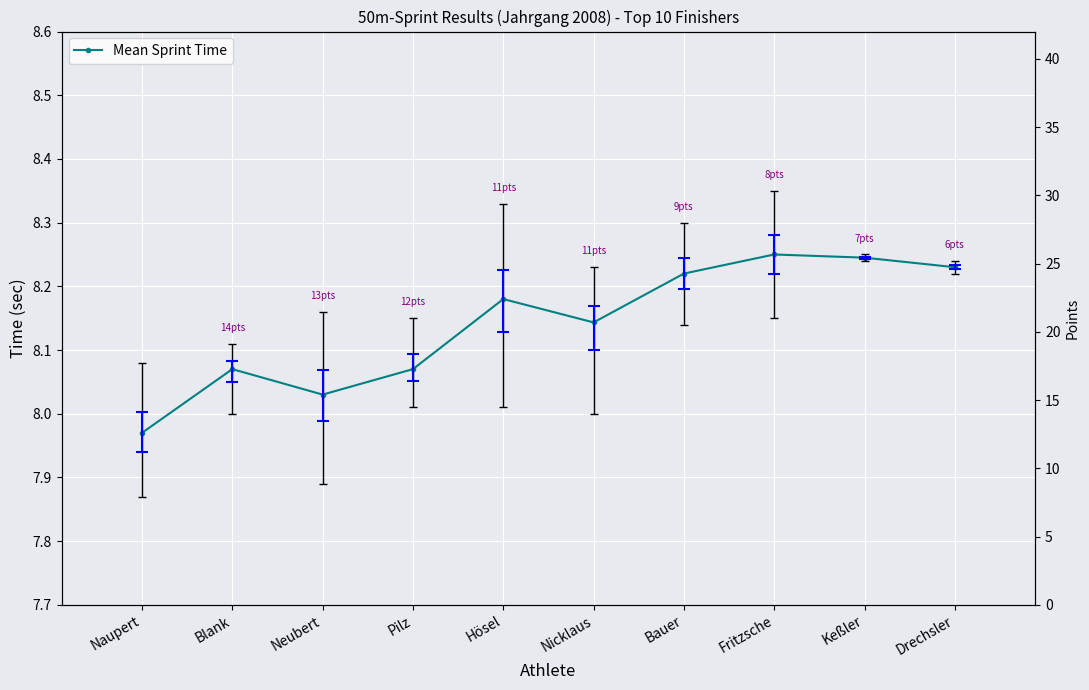

Rank the series at Hösel from lowest to highest value.

Mean Sprint Time, Points